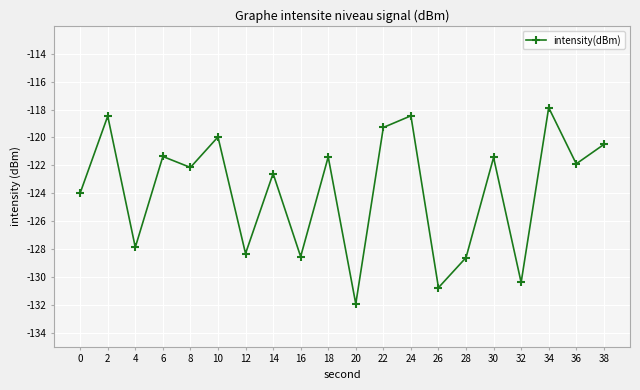

At which category does the data reach its first local peak?

2